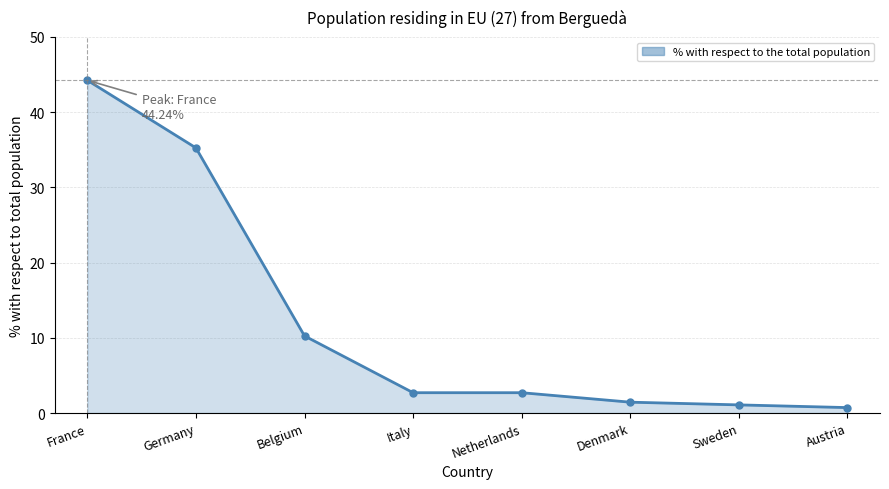

Approximately how many times larger is the value at France compared to Belgium?

4.3